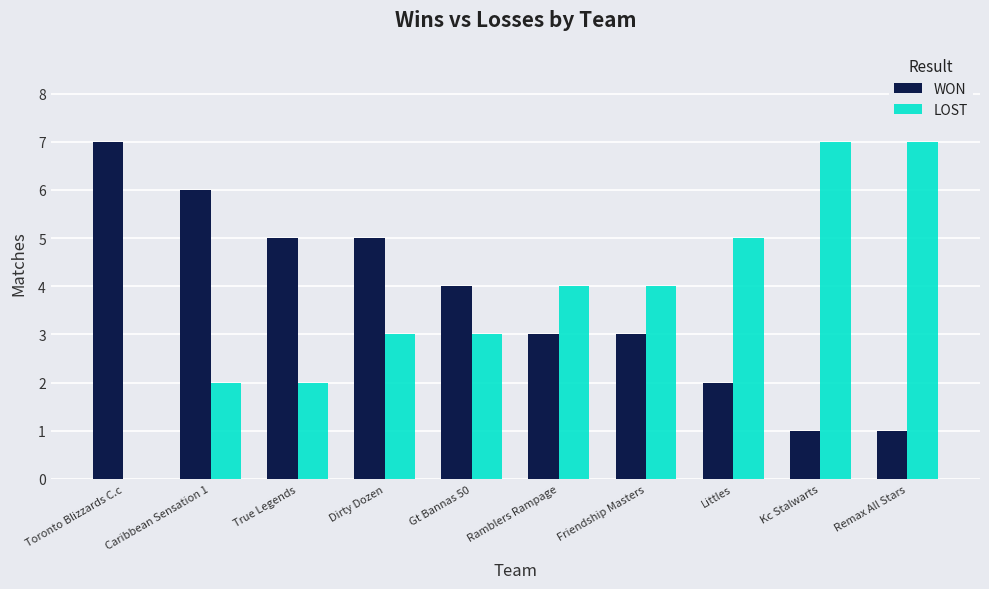

At which label does WON first exceed 4?

Toronto Blizzards C.c